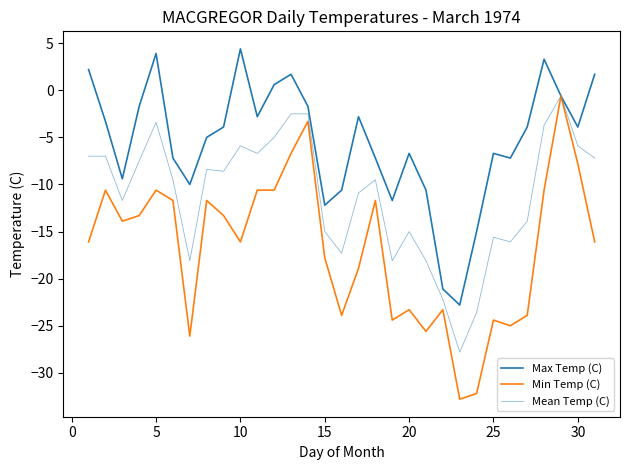

Reading left to right, transcribe all the data shown in this chart.

Max Temp (C): 2.2	-3.3	-9.4	-1.7	3.9	-7.2	-10.0	-5.0	-3.9	4.4	-2.8	0.6	1.7	-1.7	-12.2	-10.6	-2.8	-7.2	-11.7	-6.7	-10.6	-21.1	-22.8	-15.0	-6.7	-7.2	-3.9	3.3	-0.6	-3.9	1.7
Min Temp (C): -16.1	-10.6	-13.9	-13.3	-10.6	-11.7	-26.1	-11.7	-13.3	-16.1	-10.6	-10.6	-6.7	-3.3	-17.8	-23.9	-18.9	-11.7	-24.4	-23.3	-25.6	-23.3	-32.8	-32.2	-24.4	-25.0	-23.9	-10.6	-0.6	-7.8	-16.1
Mean Temp (C): -7.0	-7.0	-11.7	-7.5	-3.4	-9.5	-18.1	-8.4	-8.6	-5.9	-6.7	-5.0	-2.5	-2.5	-15.0	-17.3	-10.9	-9.5	-18.1	-15.0	-18.1	-22.2	-27.8	-23.6	-15.6	-16.1	-13.9	-3.7	-0.6	-5.9	-7.2